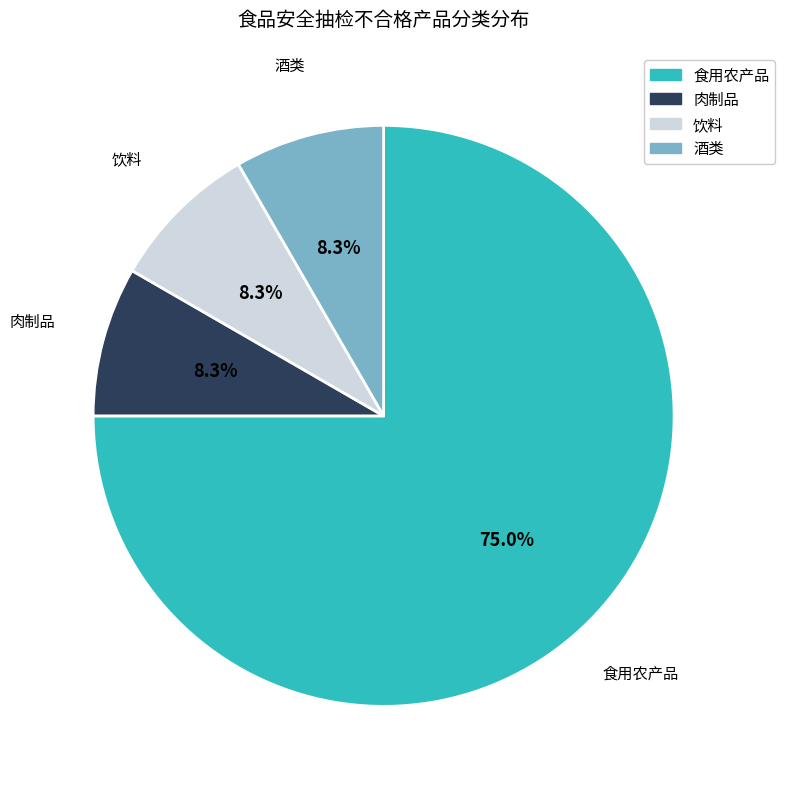

Do 饮料 and 肉制品 together represent more than half of the pie?

No